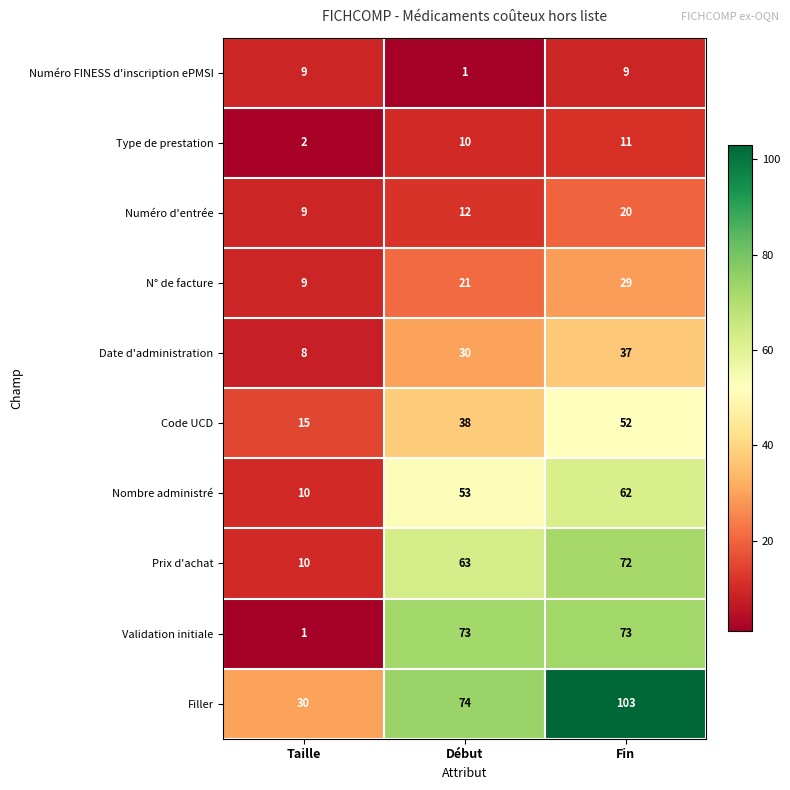

What is the approximate value of Validation initiale at Fin, to the nearest 5?

75